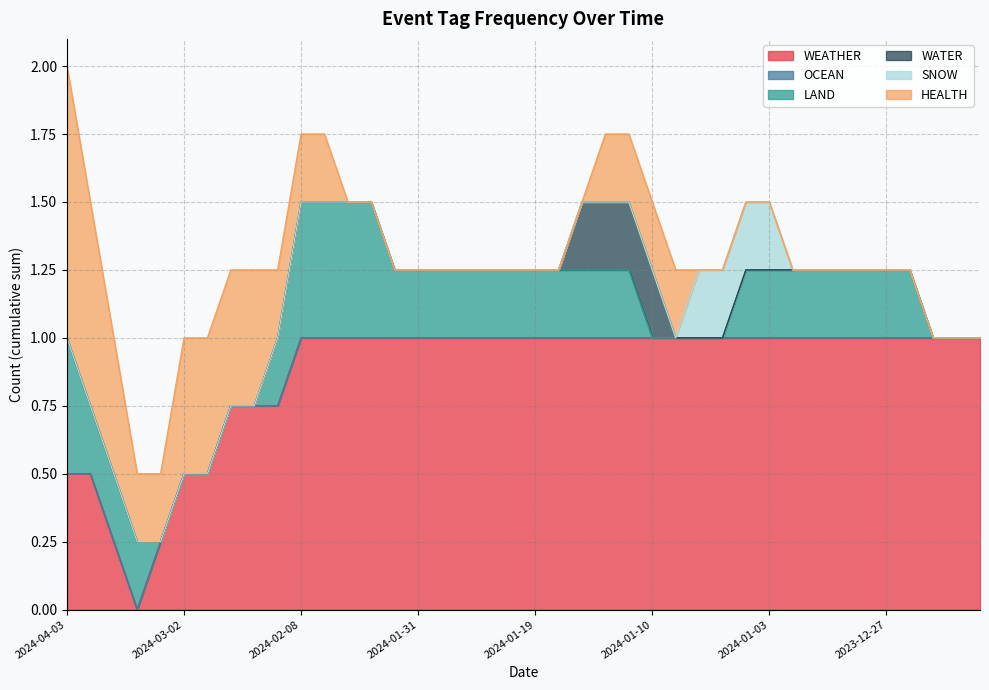

True or false: OCEAN and LAND intersect in this chart.

False